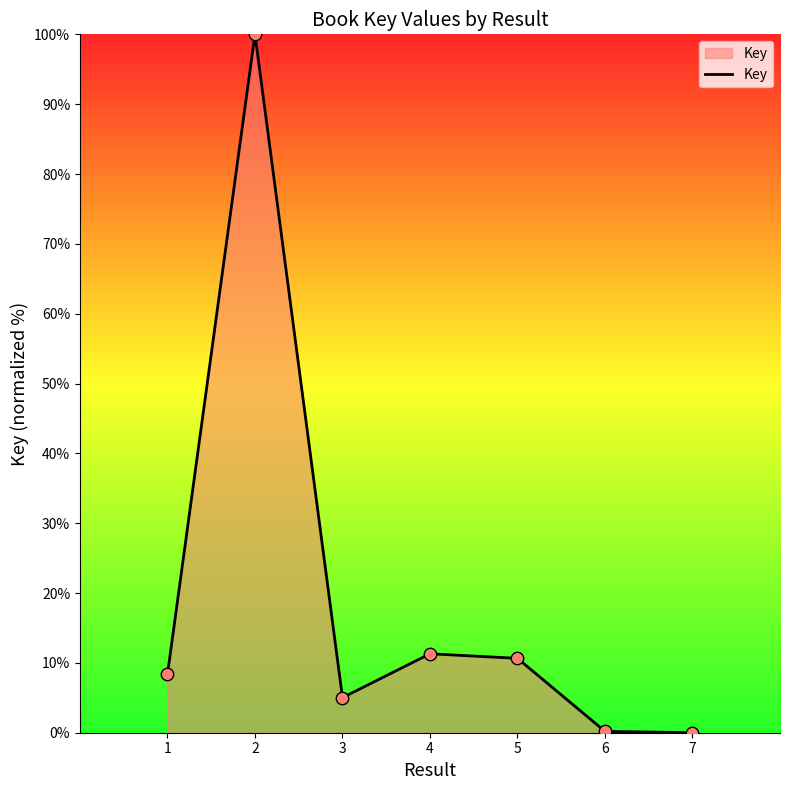

Between 6 and 5, which is larger?

5